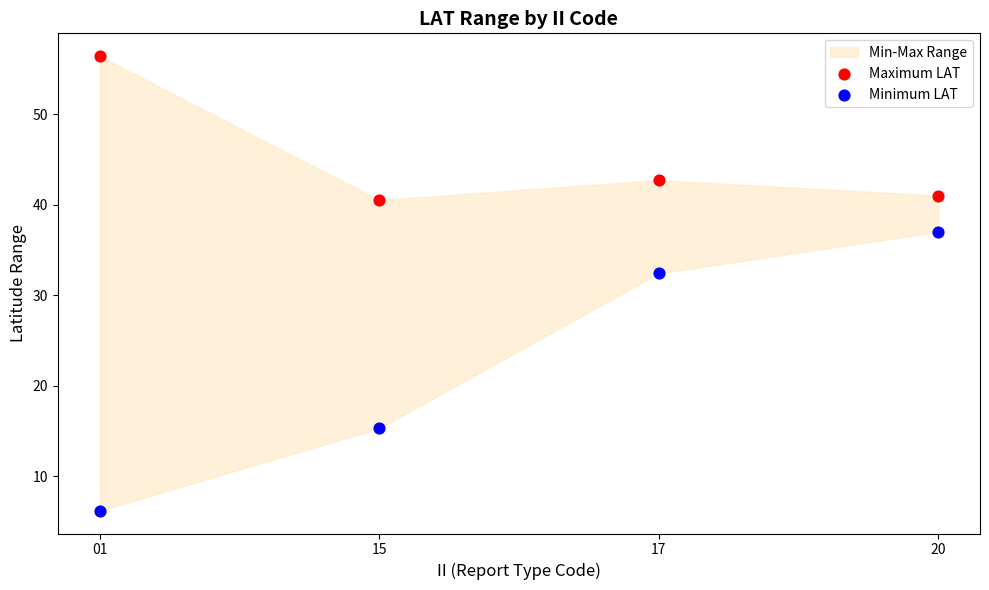

Across all data points, what is the range of X values (max minus min)?

1.0